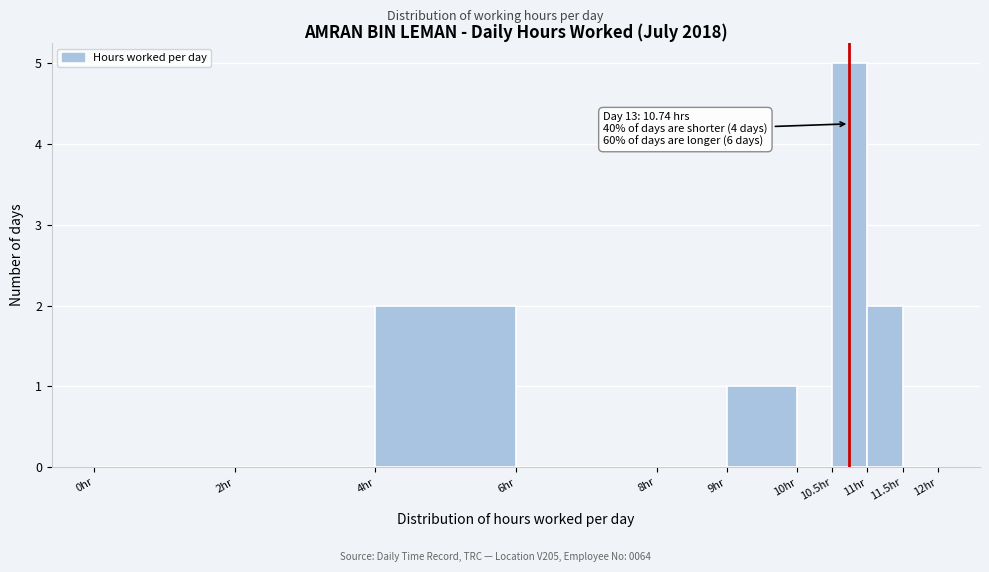

Which range on the x-axis has the tallest bar?

10.5 to 11.0